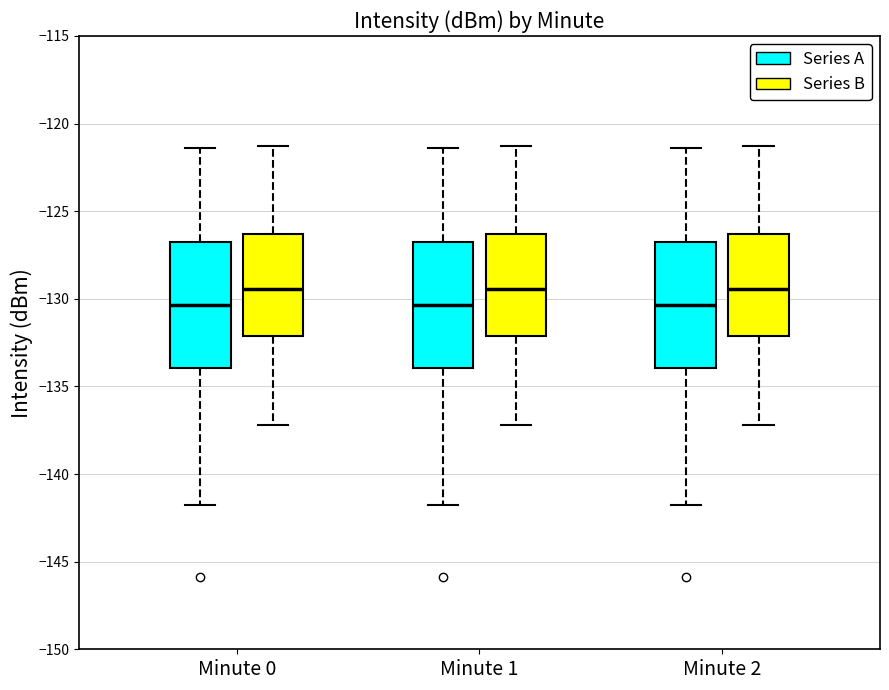

Reading left to right, transcribe this box plot: for each box, give where its median line is, the range the box spans, and where its two whiskers end, as read against the y-axis. The values are not printed on the chart, so give them approximately, as read against the axis.

Minute 0 (Series A): median -130.5, box -134.0 to -127.0, whiskers -142.0 to -121.5
Minute 0 (Series B): median -129.5, box -132.0 to -126.5, whiskers -137.0 to -121.5
Minute 1 (Series A): median -130.5, box -134.0 to -127.0, whiskers -142.0 to -121.5
Minute 1 (Series B): median -129.5, box -132.0 to -126.5, whiskers -137.0 to -121.5
Minute 2 (Series A): median -130.5, box -134.0 to -127.0, whiskers -142.0 to -121.5
Minute 2 (Series B): median -129.5, box -132.0 to -126.5, whiskers -137.0 to -121.5